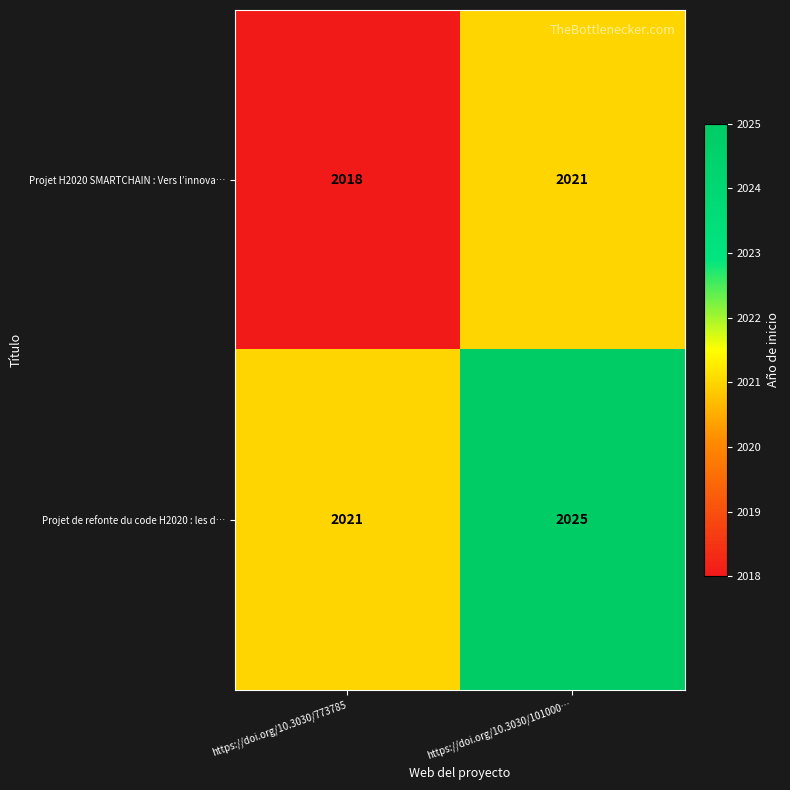

What is the sum of all Projet de refonte du code H2020 : les d… values?

4046